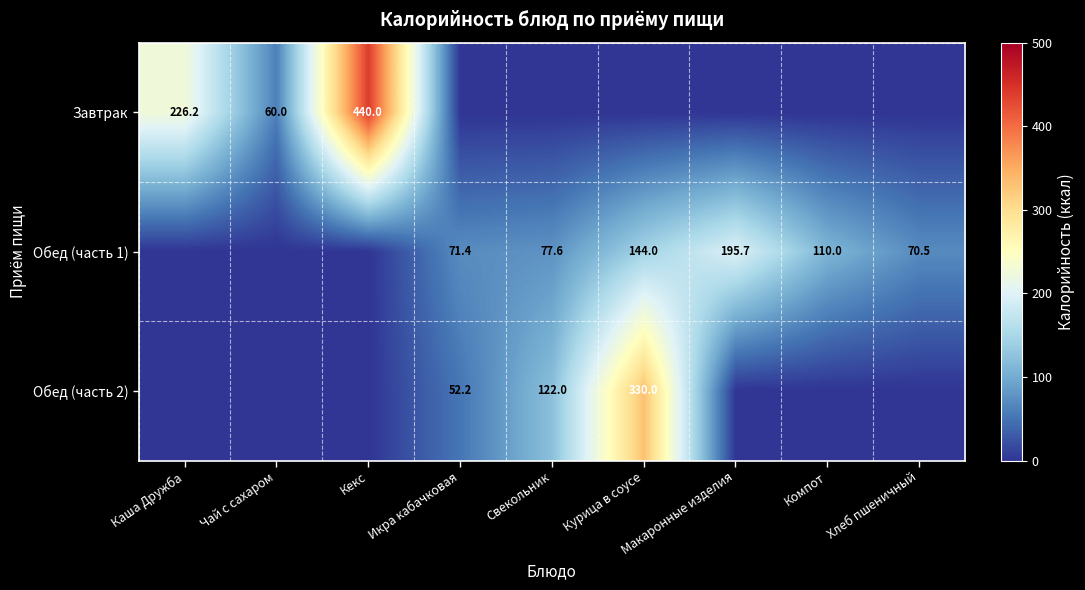

What is the spread (max minus min) of values at Хлеб пшеничный?

70.5